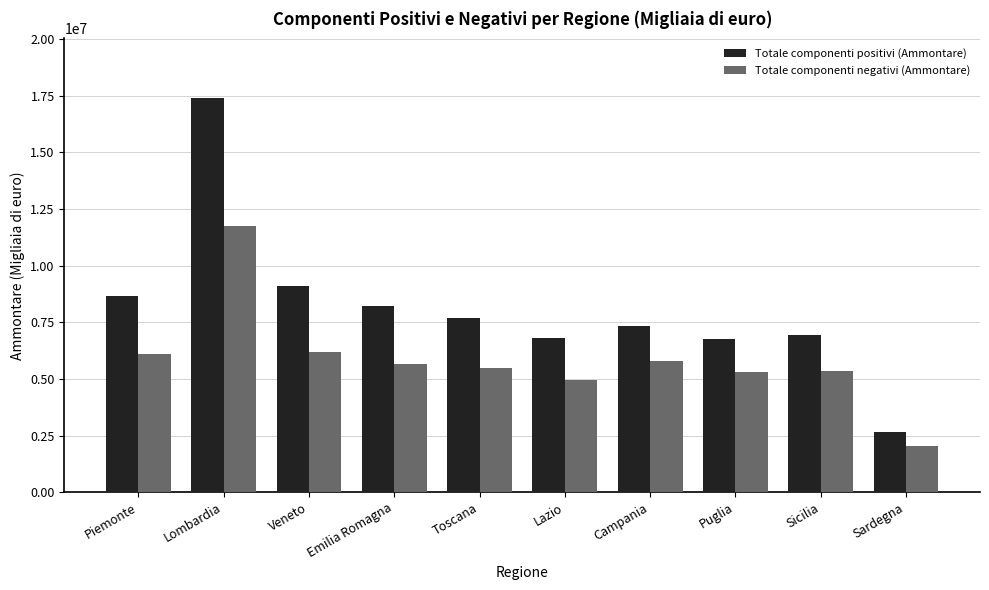

How many bars are there in total?

20